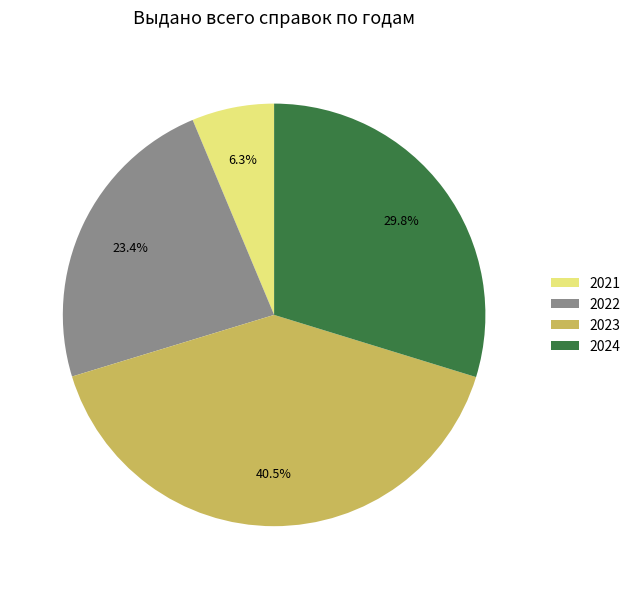

True or false: 2024 accounts for 30% of the total.

True